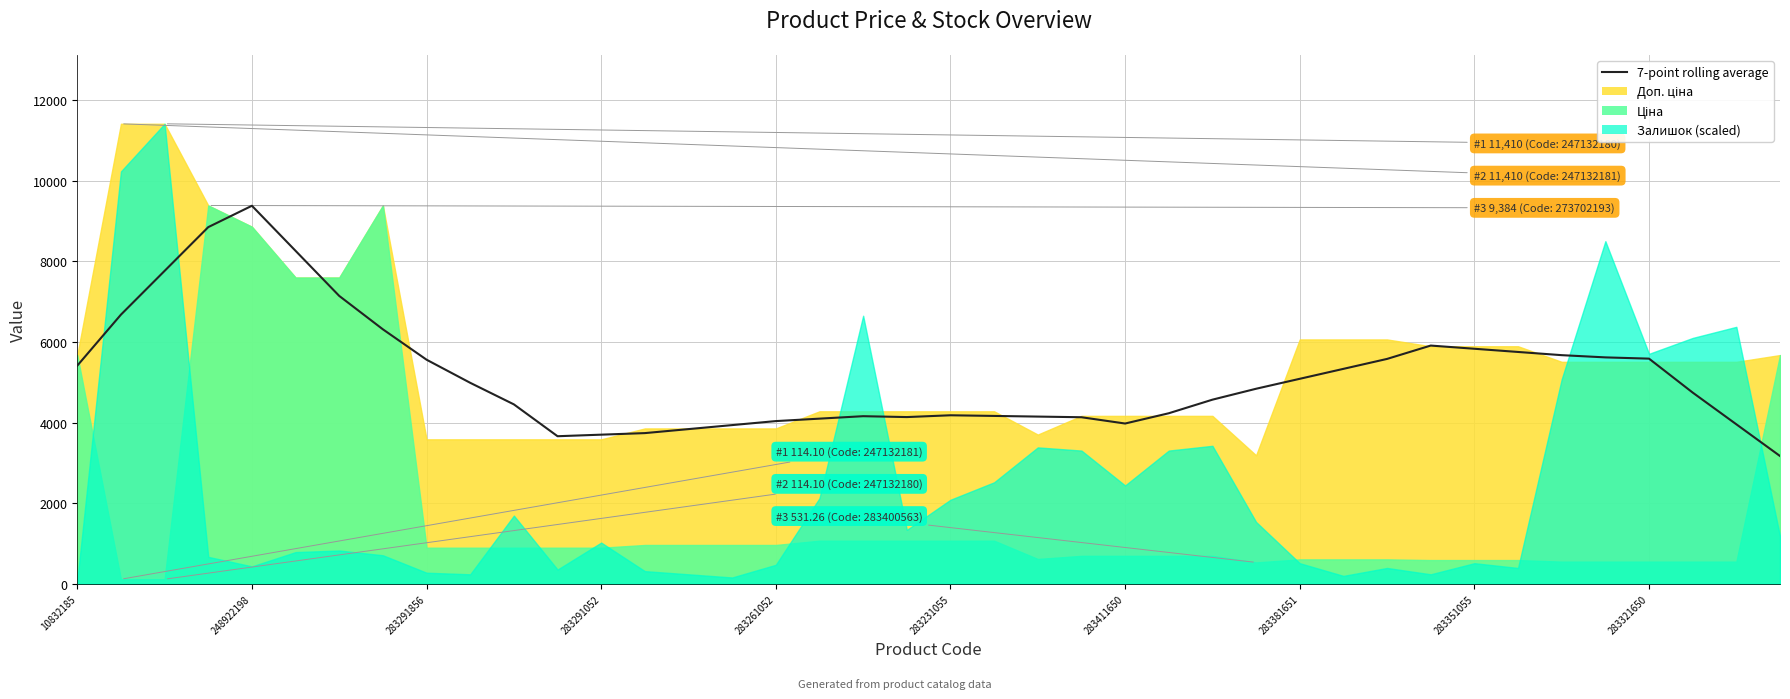

Approximately how many times larger is the value at 15 compared to 37?

0.8